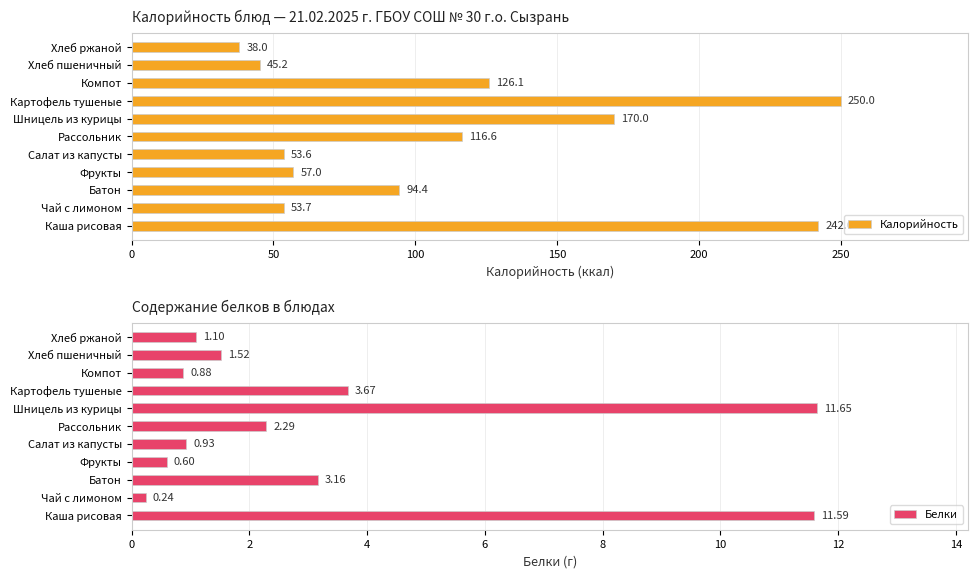

Between 0 and 10, which series saw the biggest shift?

Калорийность